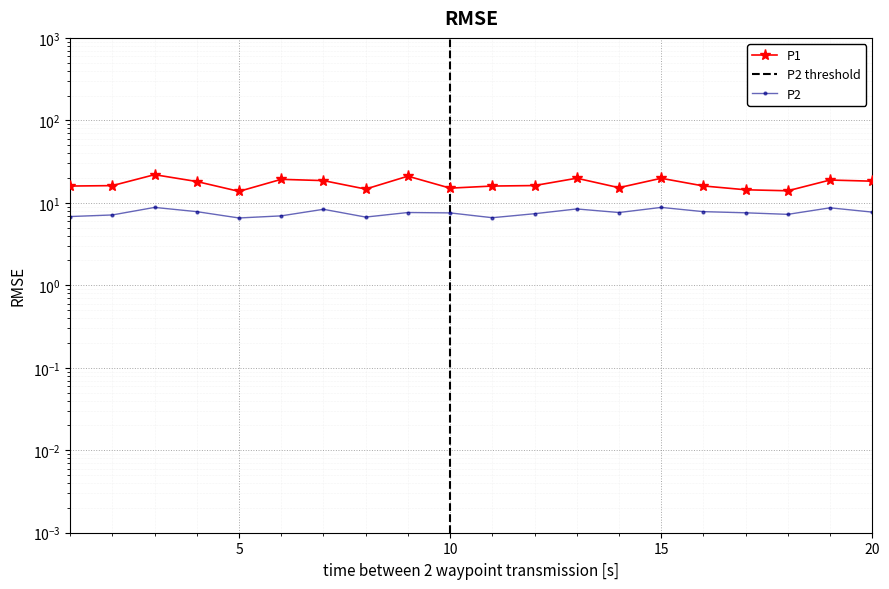

The P2 series shows 12.2 at 00:42. True or false?

False